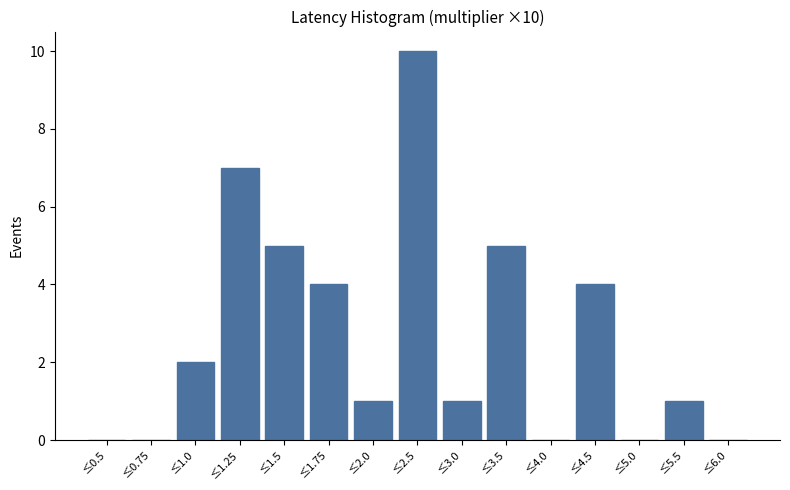

Reading right to left, what are all the values shown in this chart?

≤6.0=0	≤5.5=1	≤5.0=0	≤4.5=4	≤4.0=0	≤3.5=5	≤3.0=1	≤2.5=10	≤2.0=1	≤1.75=4	≤1.5=5	≤1.25=7	≤1.0=2	≤0.75=0	≤0.5=0